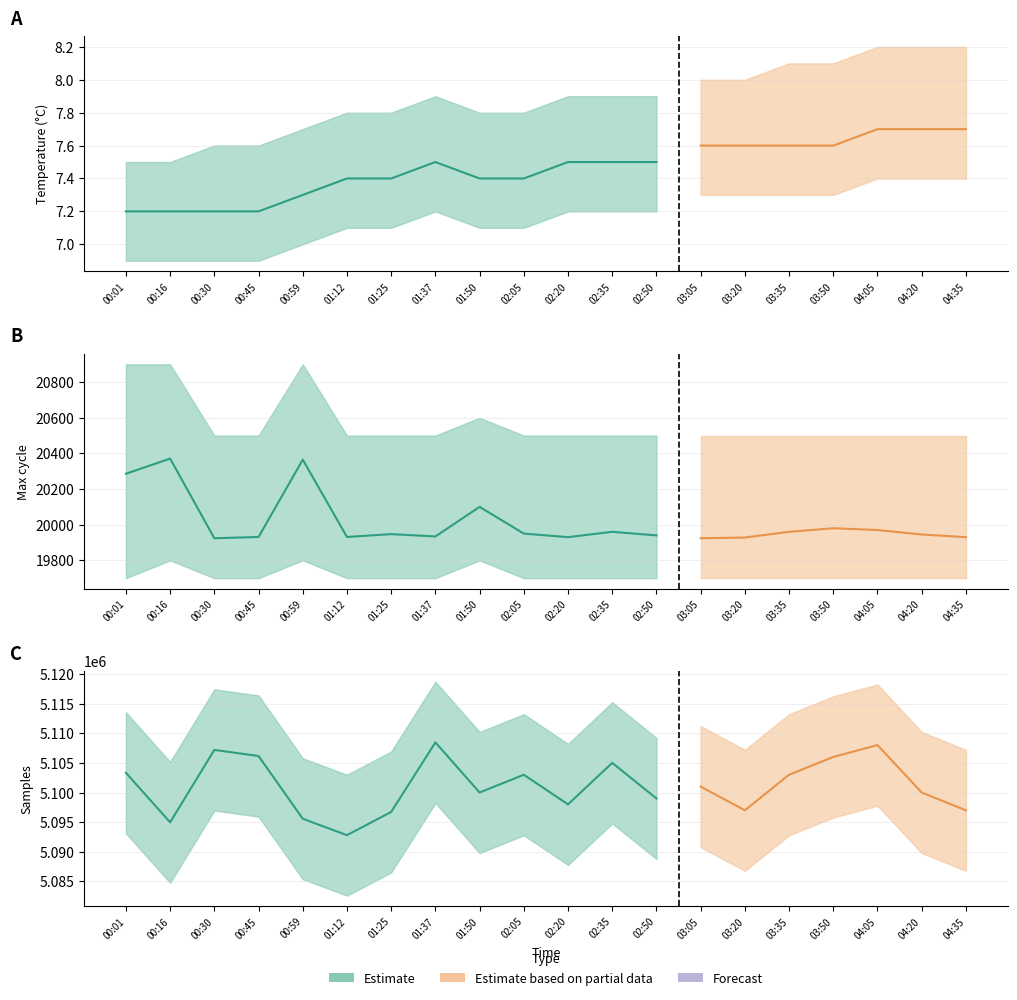

True or false: Min_cycle and Temp intersect in this chart.

False